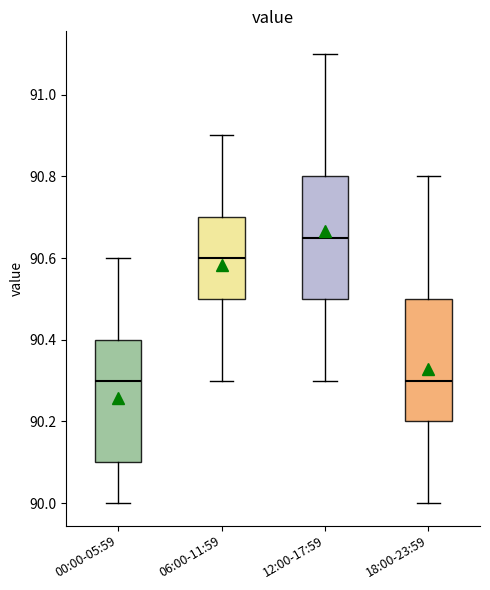

Reading left to right, transcribe this box plot: for each box, give where its median line is, the range the box spans, and where its two whiskers end, as read against the y-axis. The values are not printed on the chart, so give them approximately, as read against the axis.

00:00-05:59: median 90.30, box 90.10 to 90.40, whiskers 90.00 to 90.60
06:00-11:59: median 90.60, box 90.50 to 90.70, whiskers 90.30 to 90.90
12:00-17:59: median 90.66, box 90.50 to 90.80, whiskers 90.30 to 91.10
18:00-23:59: median 90.30, box 90.20 to 90.50, whiskers 90.00 to 90.80